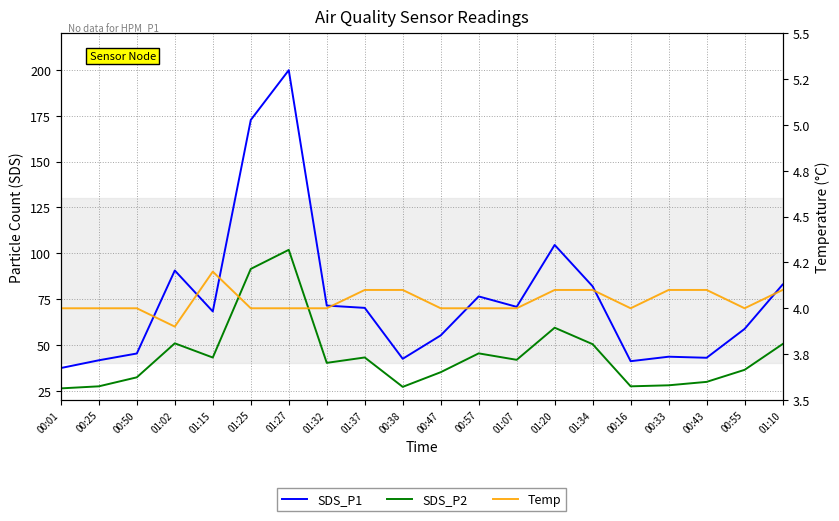

What is the difference between the maximum and minimum values in the SDS_P2 series?

75.6